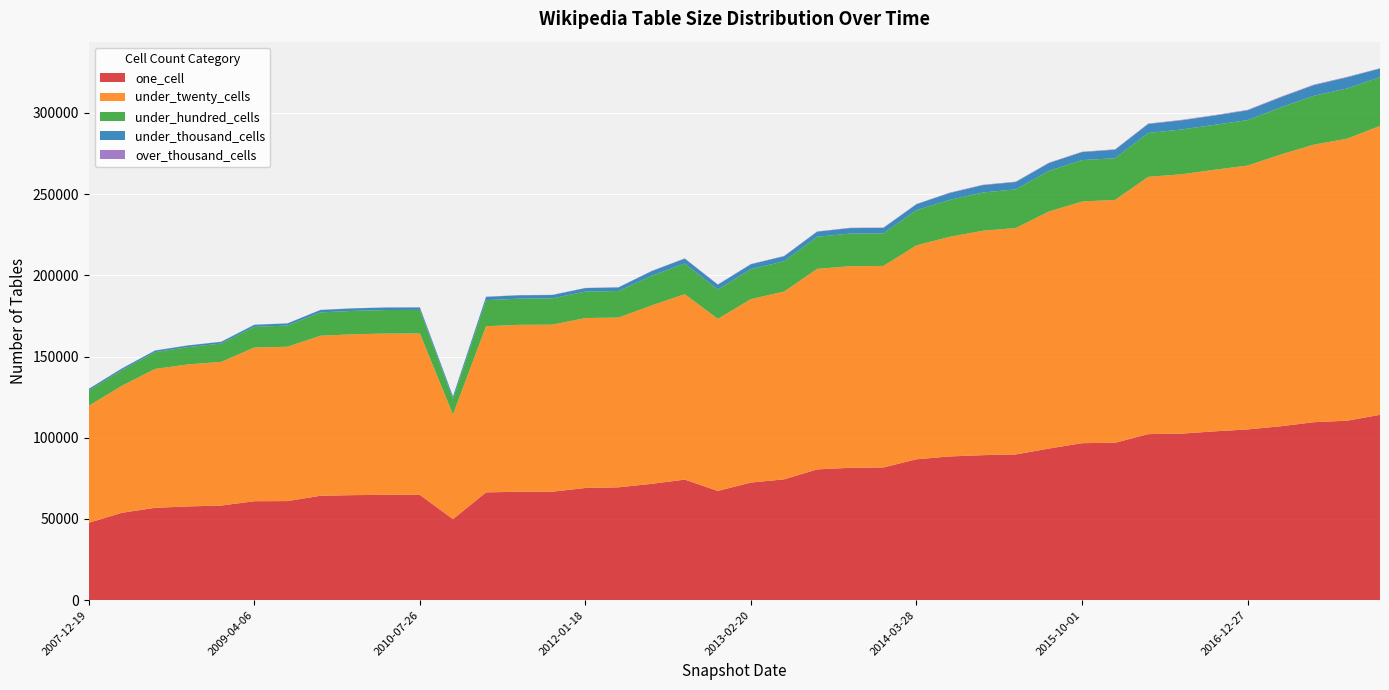

Reading right to left, what are all the values shown in this chart?

one_cell: 2017-12-22=114112	2017-10-12=110485	2017-07-24=109555	2017-04-12=107069	2016-12-27=105114	2016-10-07=103939	2016-07-04=102516	2016-04-05=102228	2016-01-04=96935	2015-10-01=96649	2015-07-03=93343	2015-04-09=89721	2015-01-19=89274	2014-09-08=88490	2014-03-28=86728	2013-12-20=81710	2013-09-10=81506	2013-07-09=80521	2013-05-21=74371	2013-02-20=72419	2012-12-11=67243	2012-10-31=74231	2012-07-13=71619	2012-03-26=69480	2012-01-18=69064	2011-09-05=66777	2011-06-10=66775	2011-02-21=66354	2010-11-17=49897	2010-07-26=64829	2010-04-01=64845	2009-12-16=64677	2009-09-25=64275	2009-06-17=61010	2009-04-06=60923	2008-12-17=58244	2008-10-10=57726	2008-06-27=56853	2008-04-01=53804	2007-12-19=47643
under_twenty_cells: 2017-12-22=177833	2017-10-12=173596	2017-07-24=170874	2017-04-12=167280	2016-12-27=162454	2016-10-07=161029	2016-07-04=159664	2016-04-05=158384	2016-01-04=149490	2015-10-01=148786	2015-07-03=145913	2015-04-09=139388	2015-01-19=138142	2014-09-08=135196	2014-03-28=131711	2013-12-20=124056	2013-09-10=124117	2013-07-09=123433	2013-05-21=115622	2013-02-20=112927	2012-12-11=105950	2012-10-31=114173	2012-07-13=109835	2012-03-26=104499	2012-01-18=104626	2011-09-05=102840	2011-06-10=102733	2011-02-21=102297	2010-11-17=64427	2010-07-26=99344	2010-04-01=99304	2009-12-16=99036	2009-09-25=98518	2009-06-17=95013	2009-04-06=94616	2008-12-17=88460	2008-10-10=87424	2008-06-27=85507	2008-04-01=78167	2007-12-19=72048
under_hundred_cells: 2017-12-22=30019	2017-10-12=30918	2017-07-24=30068	2017-04-12=29012	2016-12-27=27960	2016-10-07=27671	2016-07-04=27567	2016-04-05=27011	2016-01-04=25652	2015-10-01=25499	2015-07-03=25033	2015-04-09=23783	2015-01-19=23561	2014-09-08=22720	2014-03-28=21681	2013-12-20=20043	2013-09-10=20088	2013-07-09=19785	2013-05-21=18658	2013-02-20=18456	2012-12-11=18040	2012-10-31=18856	2012-07-13=18235	2012-03-26=16345	2012-01-18=16303	2011-09-05=16168	2011-06-10=16126	2011-02-21=16023	2010-11-17=9641	2010-07-26=14509	2010-04-01=14485	2009-12-16=14408	2009-09-25=14363	2009-06-17=13054	2009-04-06=12734	2008-12-17=11270	2008-10-10=10668	2008-06-27=10311	2008-04-01=9601	2007-12-19=9336
under_thousand_cells: 2017-12-22=5294	2017-10-12=6814	2017-07-24=6552	2017-04-12=6212	2016-12-27=6007	2016-10-07=5684	2016-07-04=5637	2016-04-05=5527	2016-01-04=5231	2015-10-01=4905	2015-07-03=4804	2015-04-09=4542	2015-01-19=4507	2014-09-08=4243	2014-03-28=3613	2013-12-20=3358	2013-09-10=3356	2013-07-09=3114	2013-05-21=3075	2013-02-20=3003	2012-12-11=2992	2012-10-31=2997	2012-07-13=2852	2012-03-26=2207	2012-01-18=2127	2011-09-05=2062	2011-06-10=2052	2011-02-21=2034	2010-11-17=1432	2010-07-26=1525	2010-04-01=1523	2009-12-16=1514	2009-09-25=1500	2009-06-17=1272	2009-04-06=1237	2008-12-17=1058	2008-10-10=998	2008-06-27=990	2008-04-01=1054	2007-12-19=1052
over_thousand_cells: 2017-12-22=206	2017-10-12=335	2017-07-24=333	2017-04-12=331	2016-12-27=331	2016-10-07=294	2016-07-04=294	2016-04-05=294	2016-01-04=294	2015-10-01=247	2015-07-03=246	2015-04-09=246	2015-01-19=247	2014-09-08=247	2014-03-28=206	2013-12-20=206	2013-09-10=206	2013-07-09=174	2013-05-21=174	2013-02-20=174	2012-12-11=174	2012-10-31=174	2012-07-13=174	2012-03-26=132	2012-01-18=132	2011-09-05=132	2011-06-10=132	2011-02-21=132	2010-11-17=132	2010-07-26=92	2010-04-01=92	2009-12-16=92	2009-09-25=92	2009-06-17=92	2009-04-06=92	2008-12-17=92	2008-10-10=73	2008-06-27=67	2008-04-01=71	2007-12-19=63